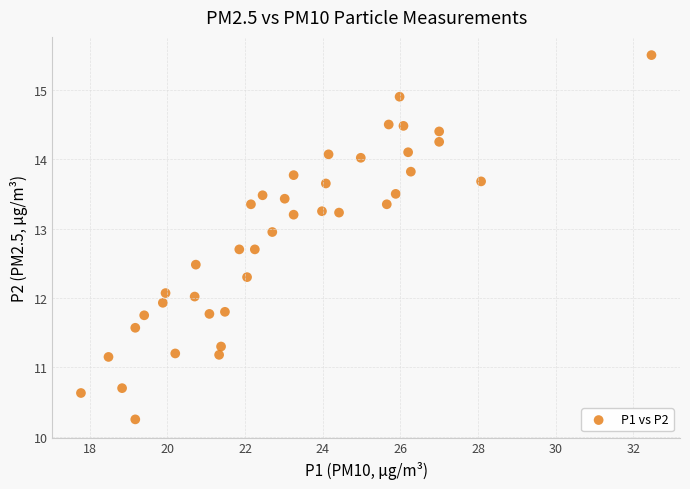

What is the range of X values (max minus min)?

14.7